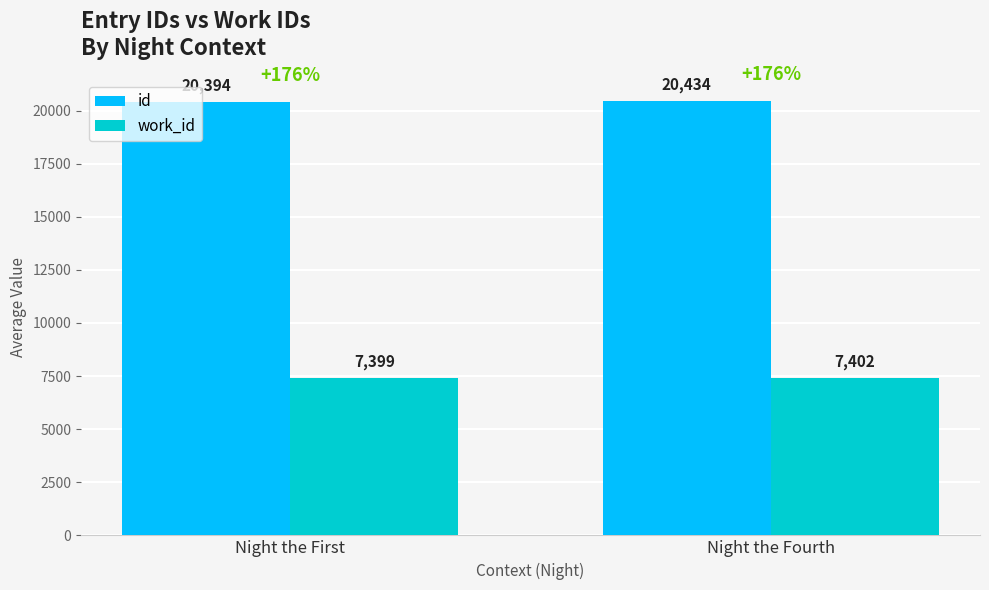

What is the sum of the id values at Night the First and Night the Fourth?

40829.0